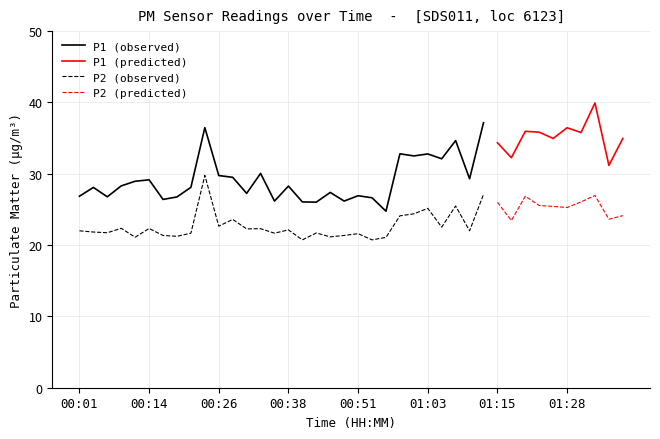

At which label does P1 first exceed 29?

00:14